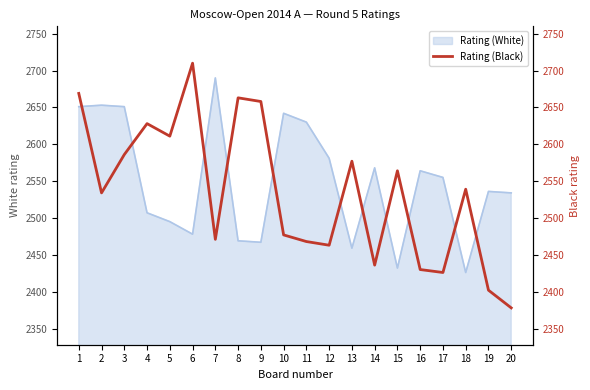

Approximately how many times larger is the value at 12 compared to 2?

1.0